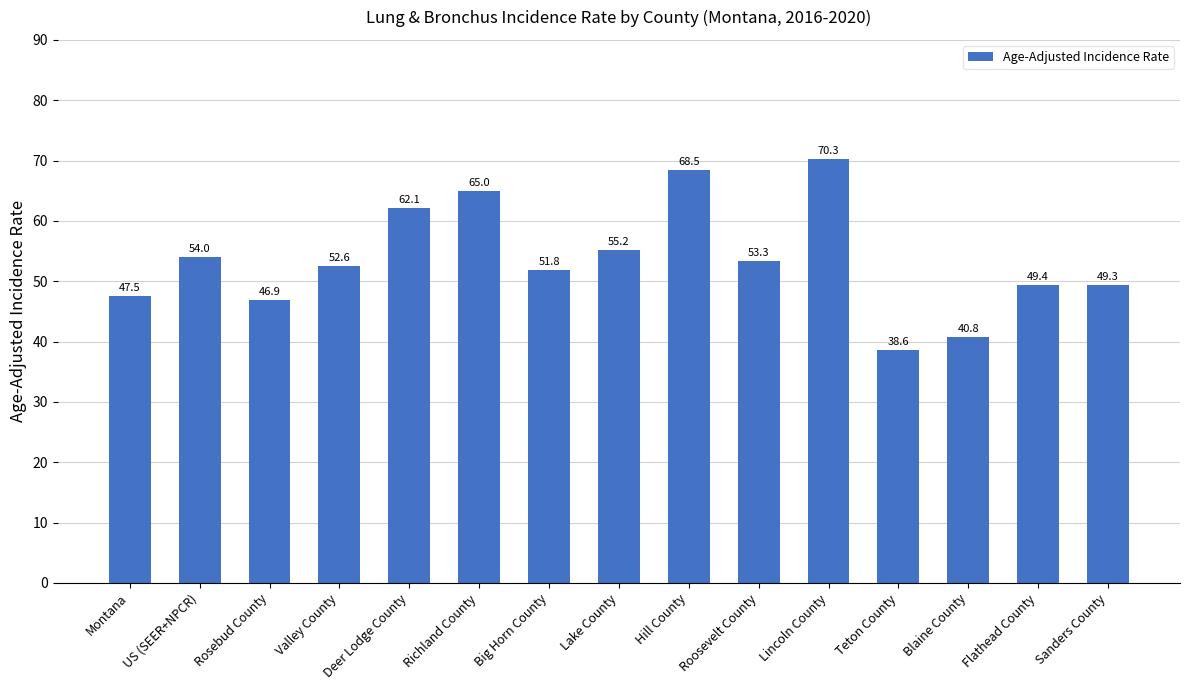

Reading left to right, what are all the values shown in this chart?

47.5	54.0	46.9	52.6	62.1	65.0	51.8	55.2	68.5	53.3	70.3	38.6	40.8	49.4	49.3